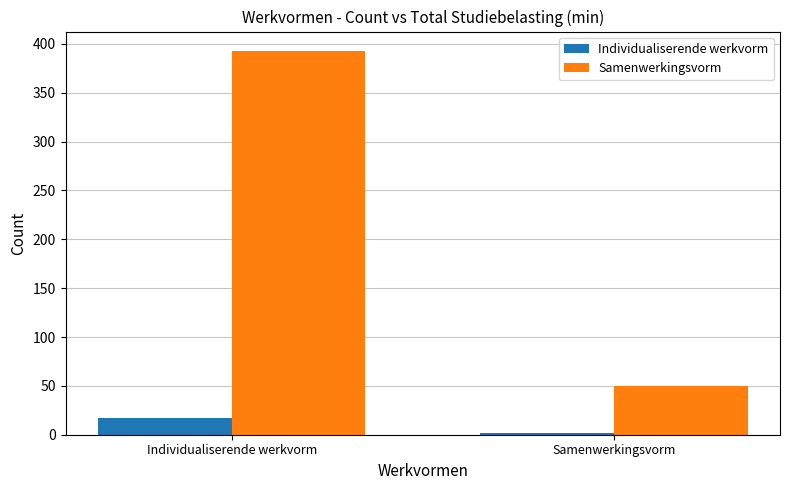

What is the difference between the Samenwerkingsvorm values at Individualiserende werkvorm and Samenwerkingsvorm?

343